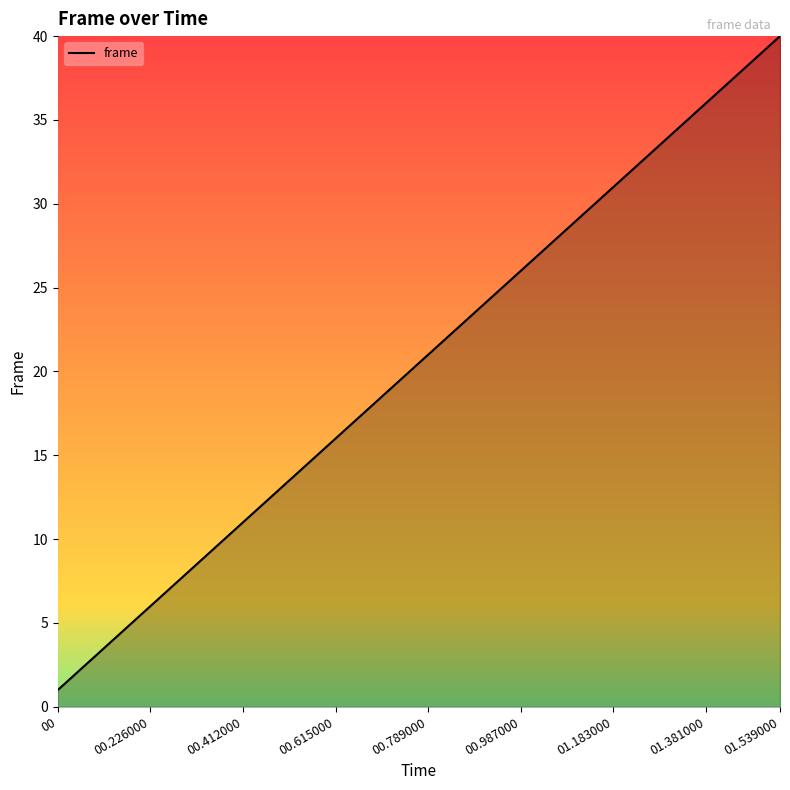

Reading left to right, transcribe all the data shown in this chart.

1	2	3	4	5	6	7	8	9	10	11	12	13	14	15	16	17	18	19	20	21	22	23	24	25	26	27	28	29	30	31	32	33	34	35	36	37	38	39	40